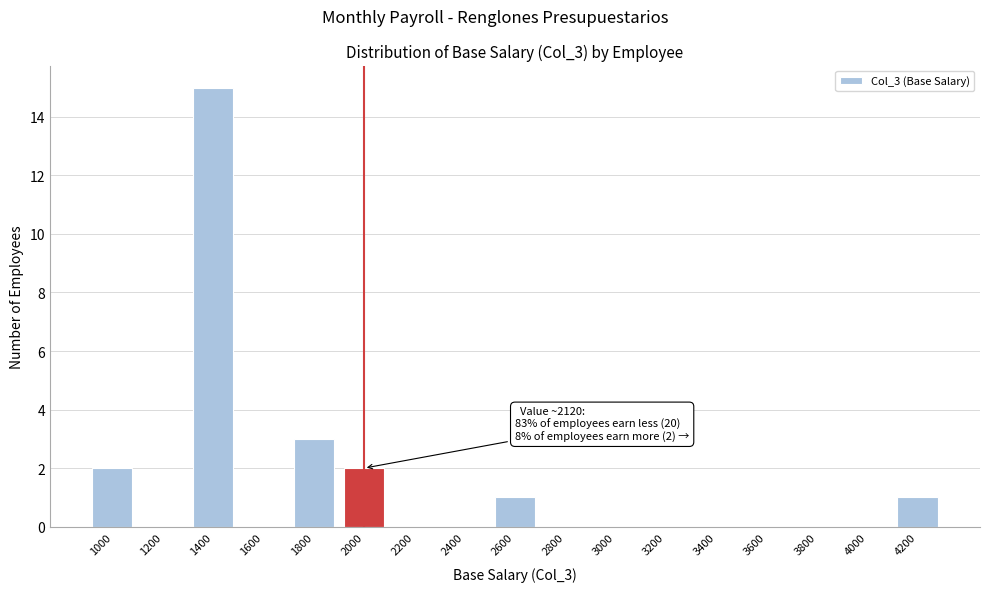

Reading left to right, transcribe all the data shown in this chart.

1000=2	1200=0	1400=15	1600=0	1800=3	2000=2	2200=0	2400=0	2600=1	2800=0	3000=0	3200=0	3400=0	3600=0	3800=0	4000=0	4200=1